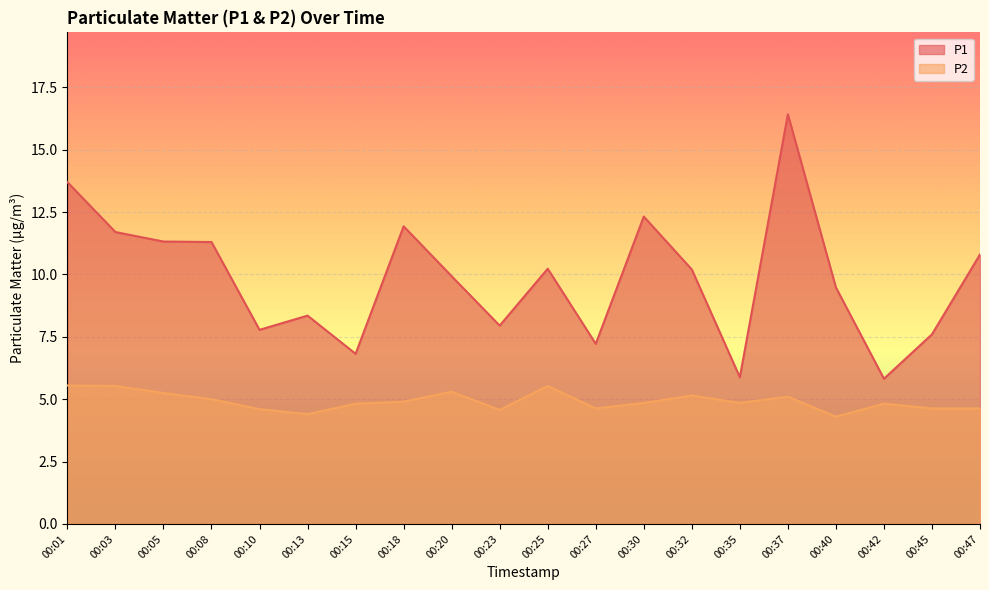

How many lines are shown in the chart?

2